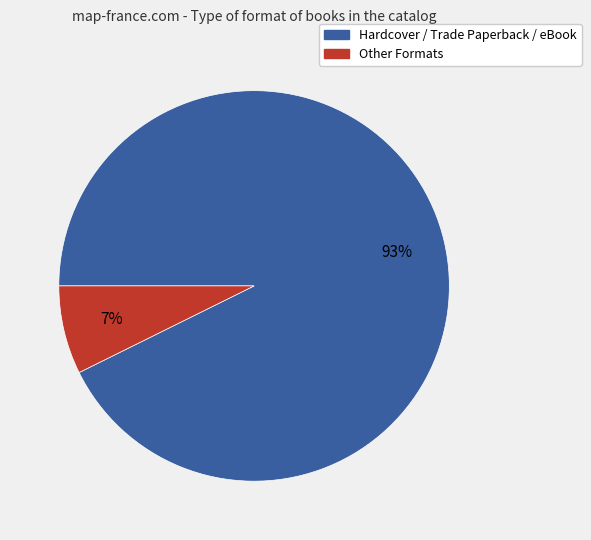

Is there a majority slice in this chart?

Yes